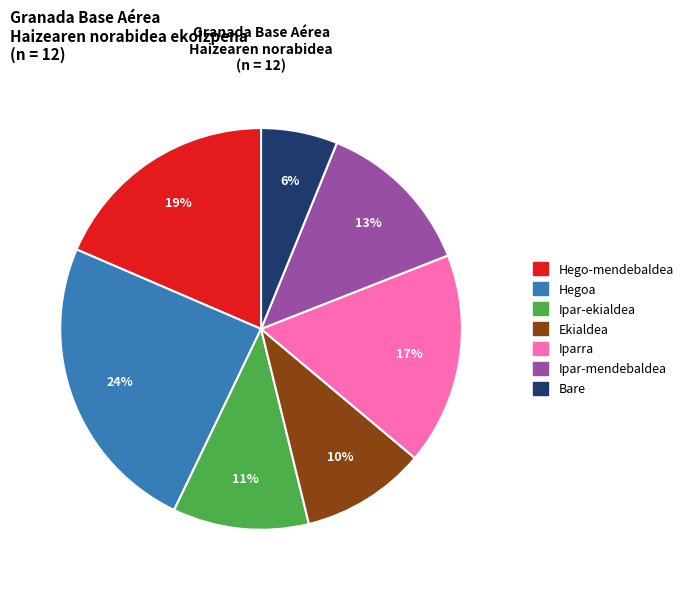

To the nearest percent, what is the difference between the largest and smallest slice percentages?

18%